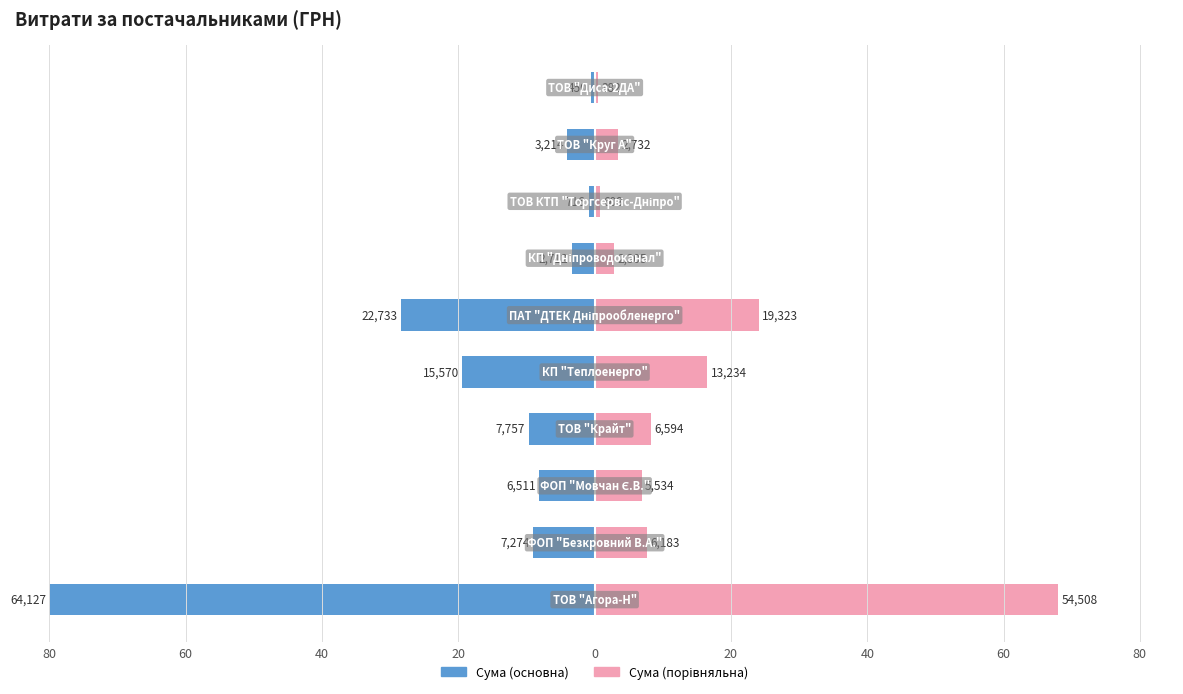

Which series has the widest spread of values?

СУМА (ГРН) — ліво